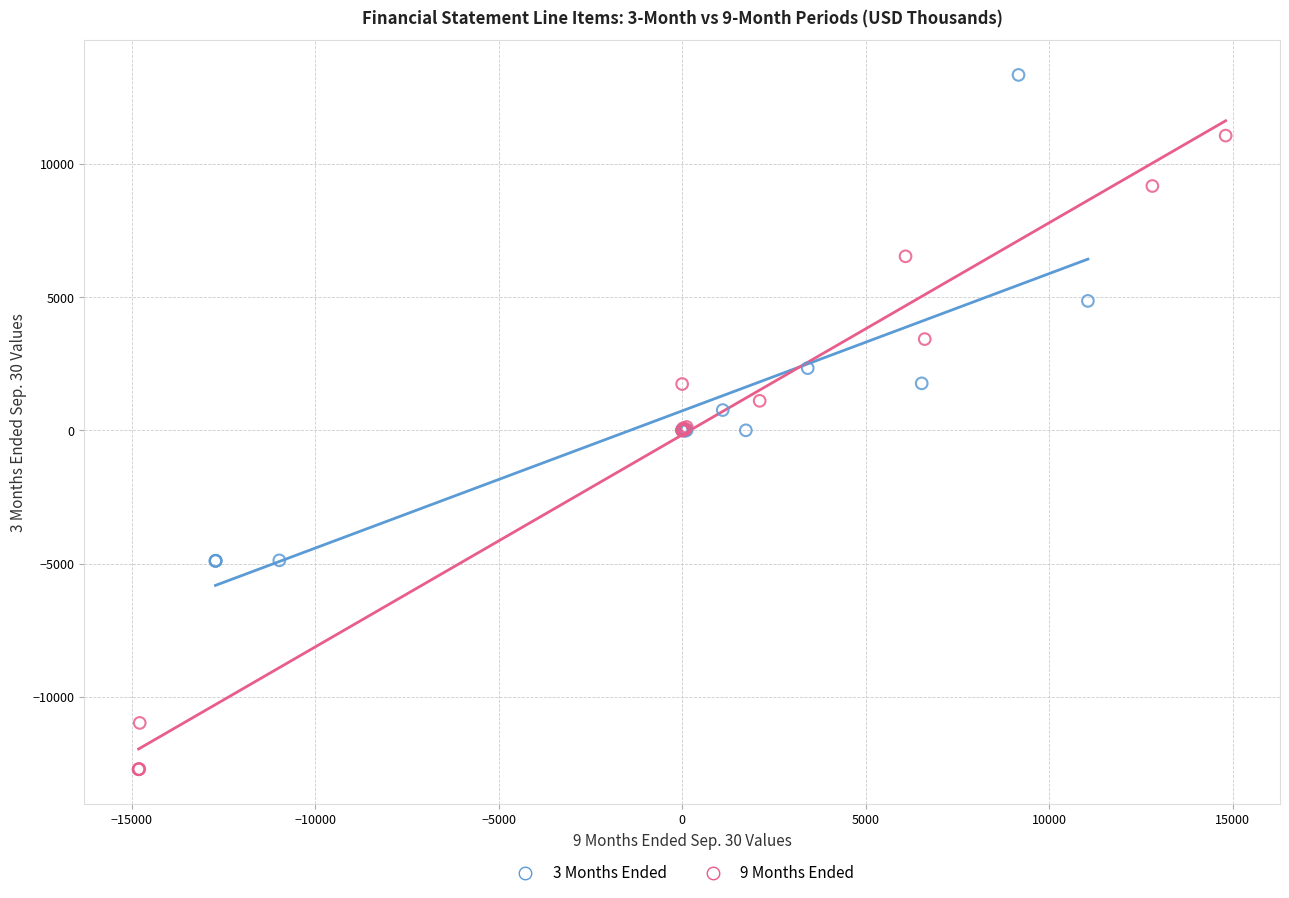

Which series reaches the maximum Y coordinate?

3 Months Ended